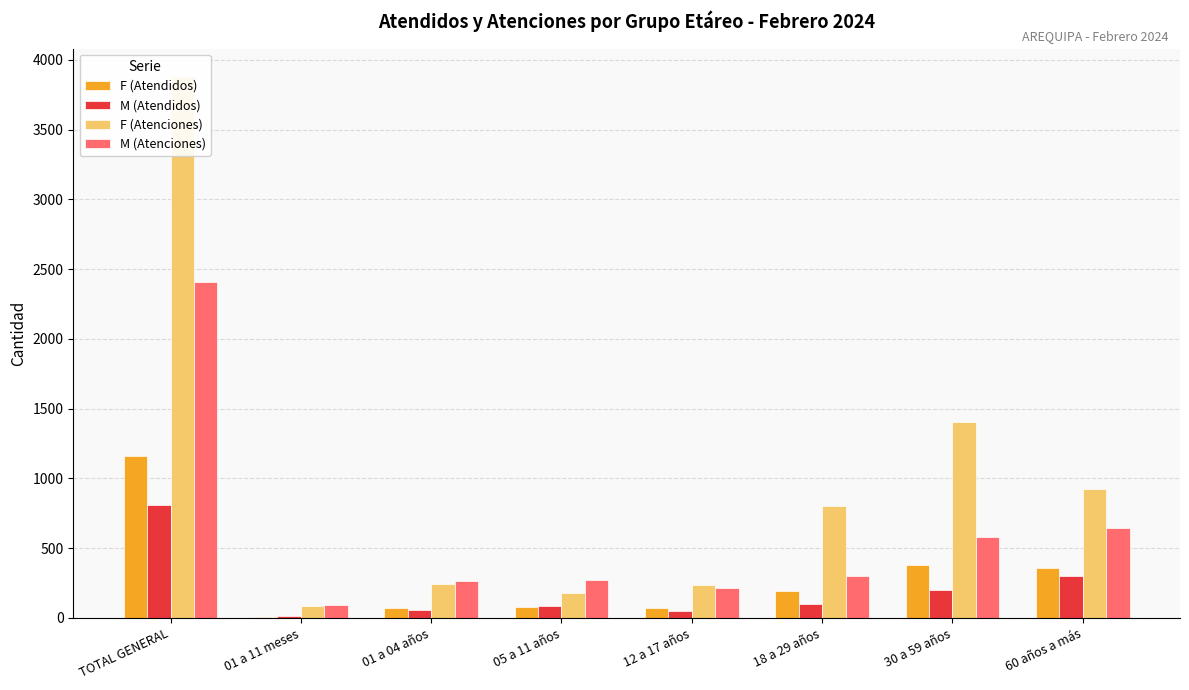

List the series in order of their peak value, lowest first.

M (Atendidos), F (Atendidos), M (Atenciones), F (Atenciones)